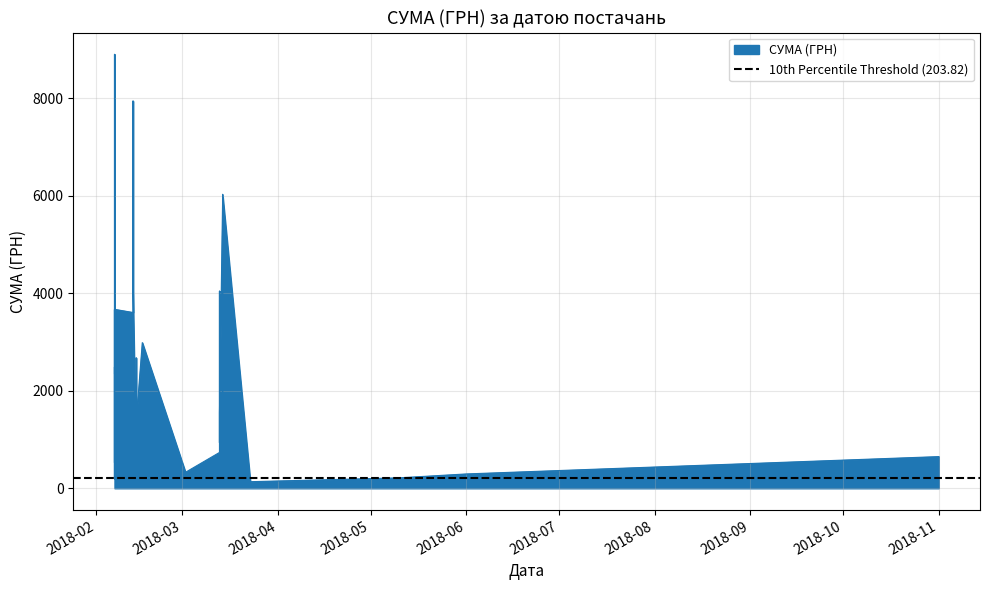

What is the difference between the values at 14.03.2018 and 16.02.2018?

2611.0